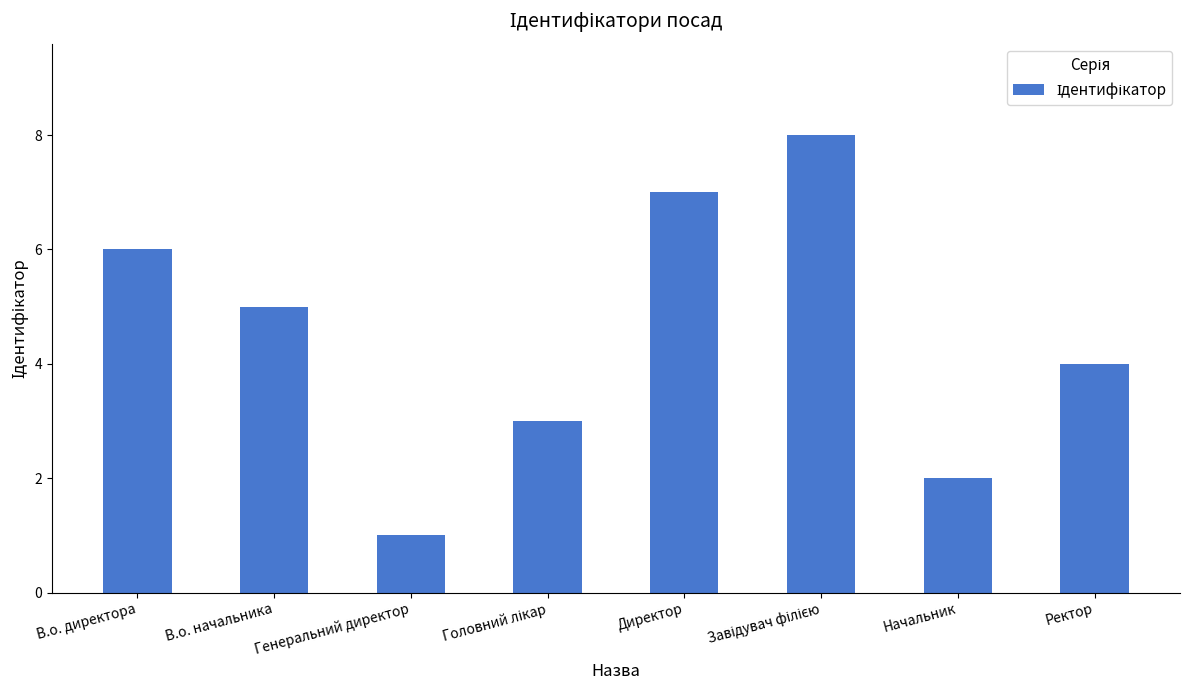

Count the values in the range 3 to 7.

5